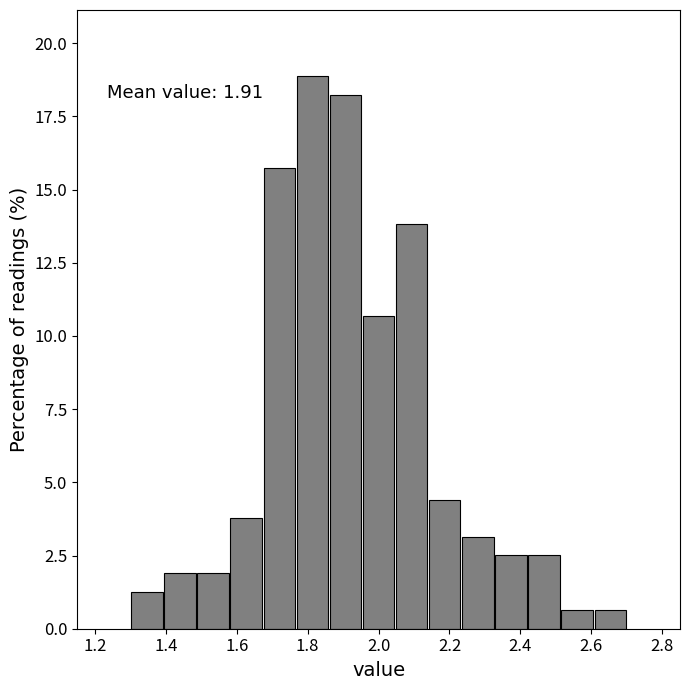

Which range on the x-axis has the tallest bar?

1.76 to 1.86